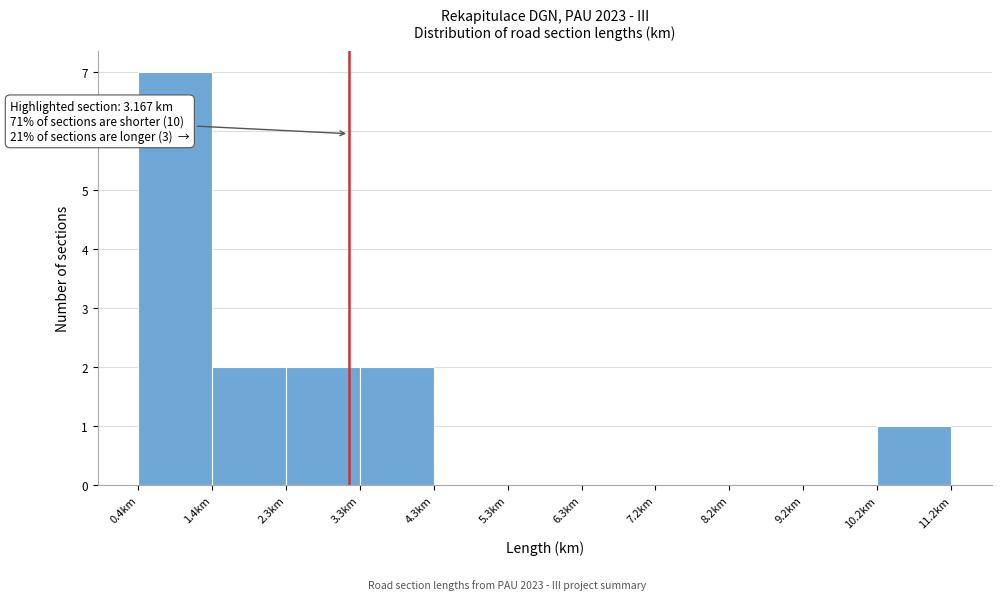

Over which range of the x-axis is the bar tallest?

0.4 to 1.4